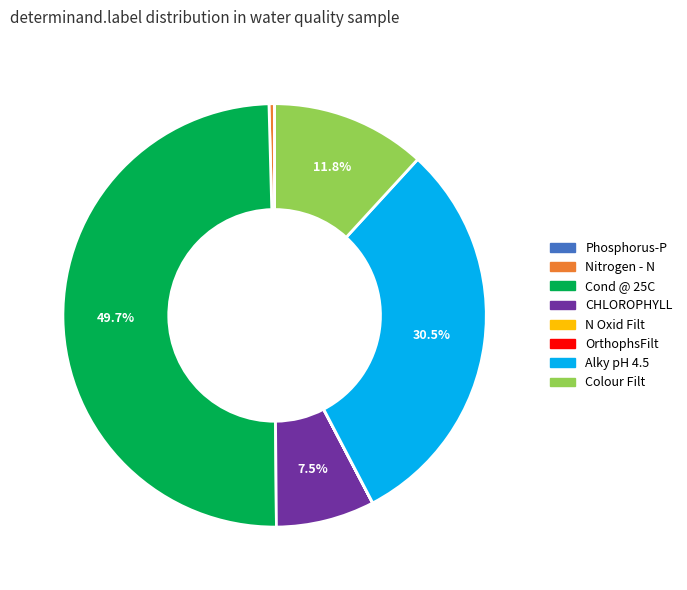

Does CHLOROPHYLL represent more than half of the total?

No